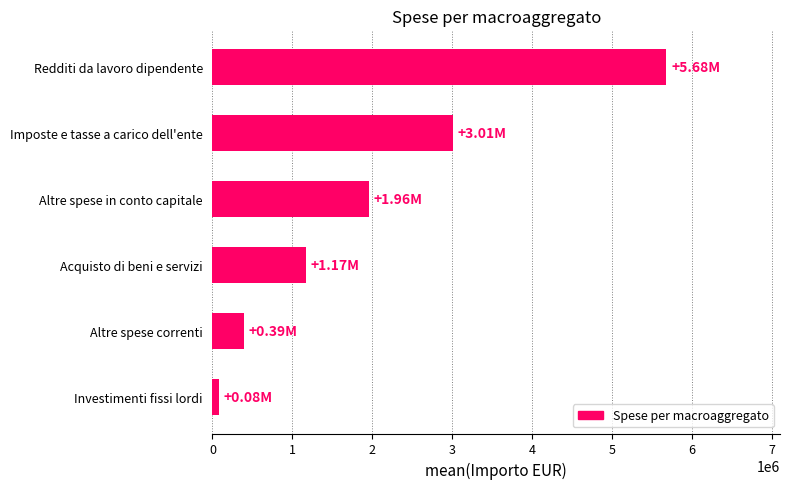

Rank the categories by value from lowest to highest.

Investimenti fissi lordi, Altre spese correnti, Acquisto di beni e servizi, Altre spese in conto capitale, Imposte e tasse a carico dell'ente, Redditi da lavoro dipendente